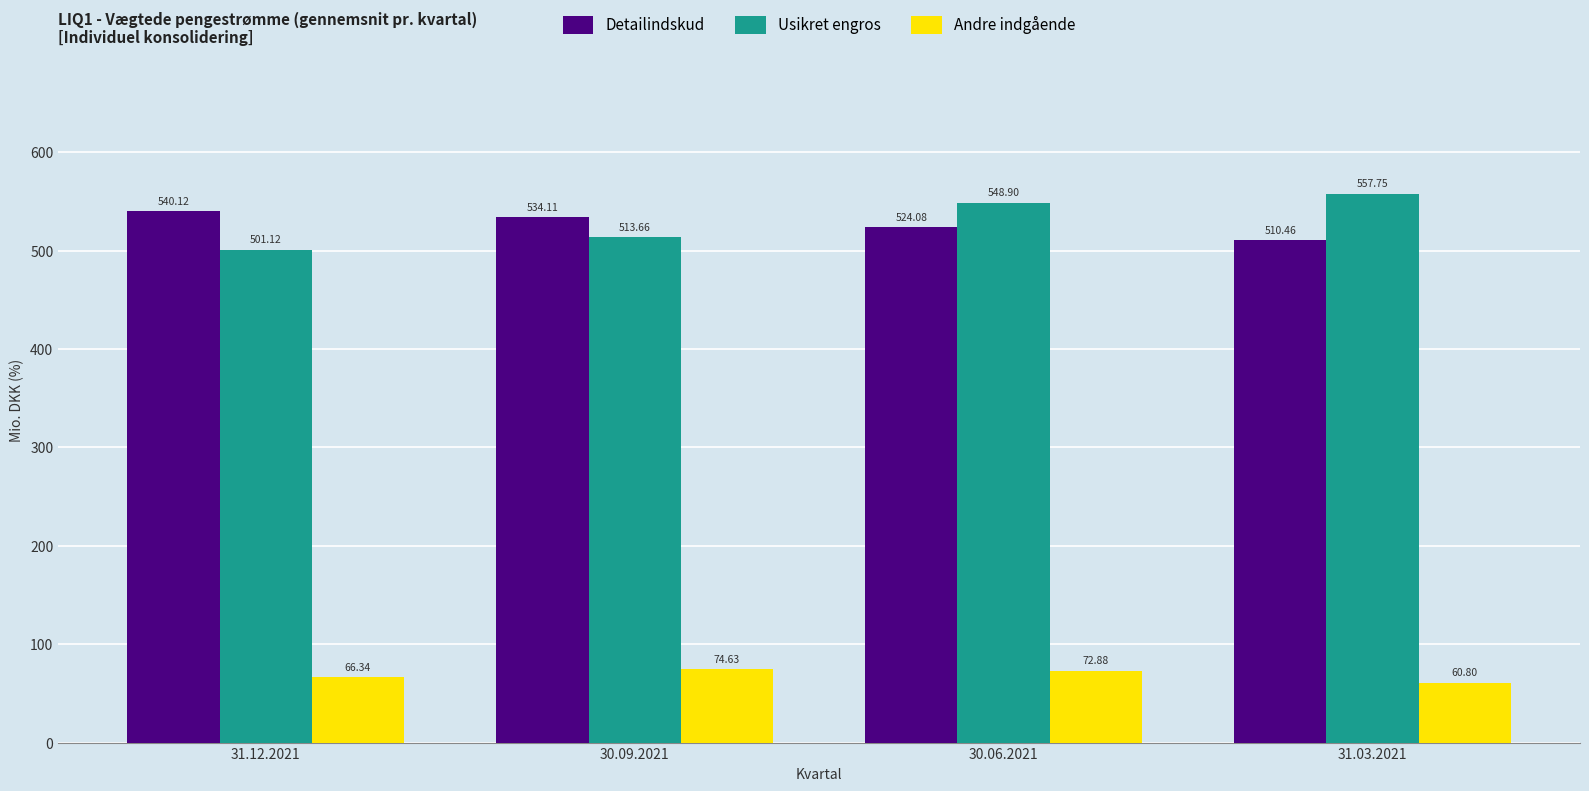

What is the value of the Usikret engros bar at the 4th from the left?

557.8